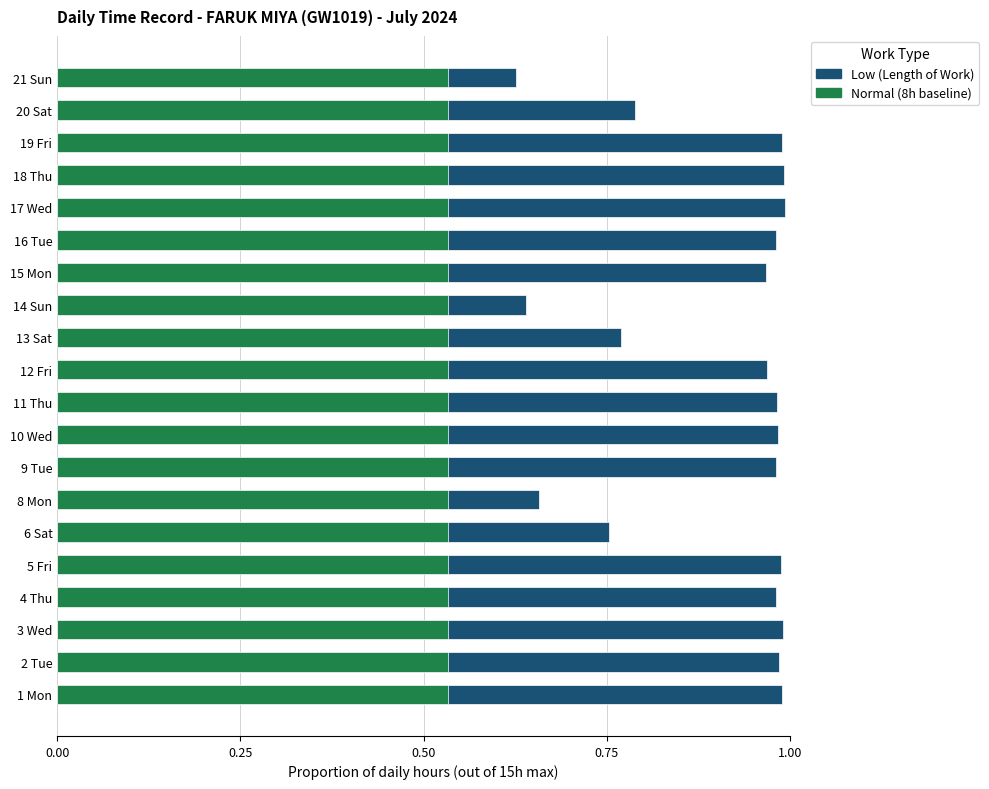

List the series in order of their overall mean, highest first.

Low (Length of Work), Normal (8h baseline)